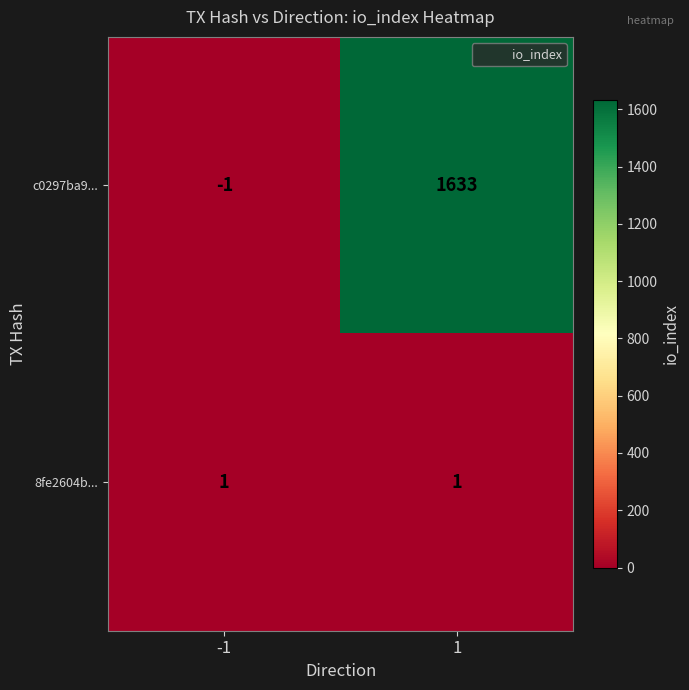

How many distinct data groups are displayed?

2